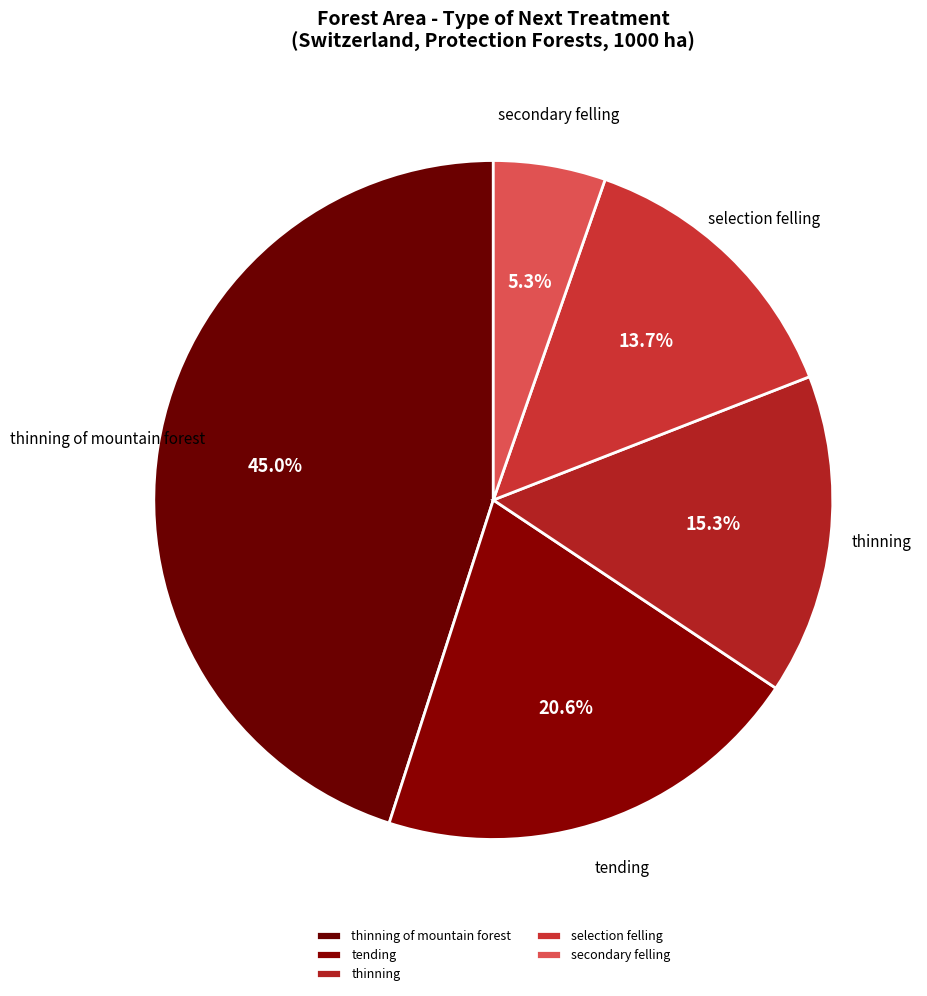

Does secondary felling represent more than half of the total?

No